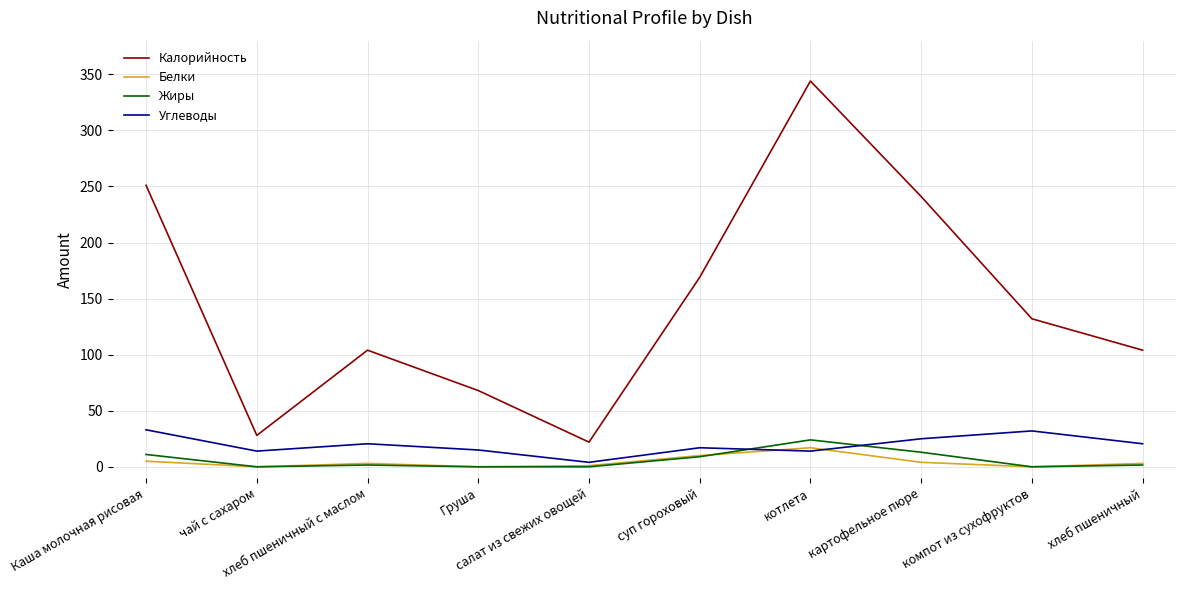

What is the maximum value for Жиры?

24.0